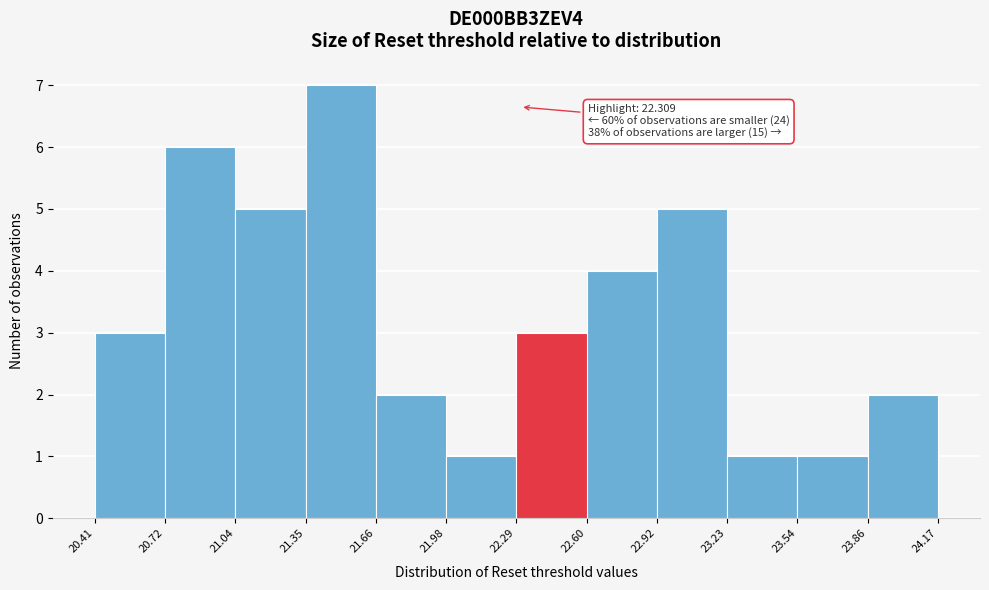

Over which range of the x-axis is the bar tallest?

21.35 to 21.66